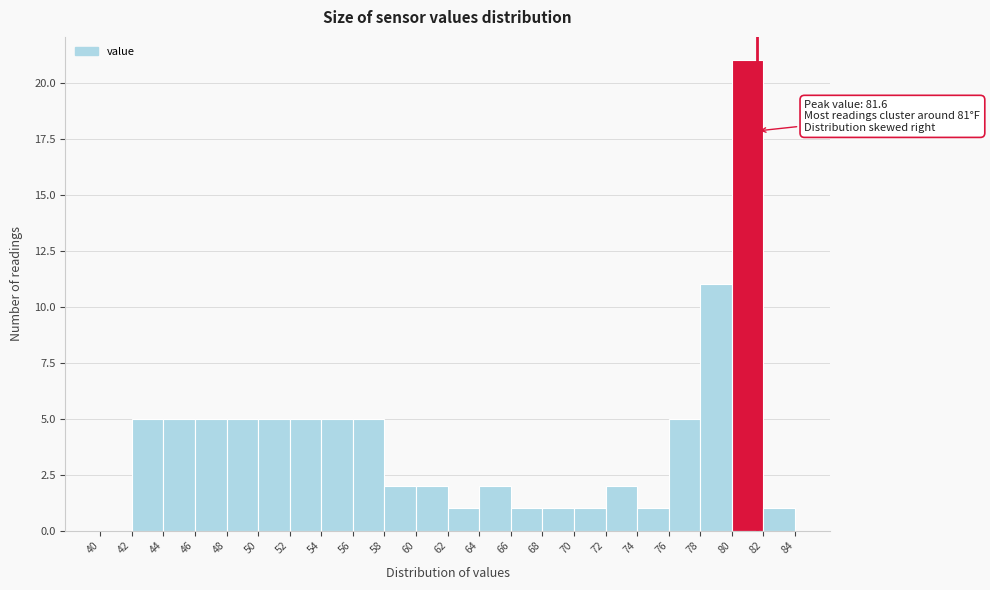

Over which range of the x-axis is the bar tallest?

80 to 82